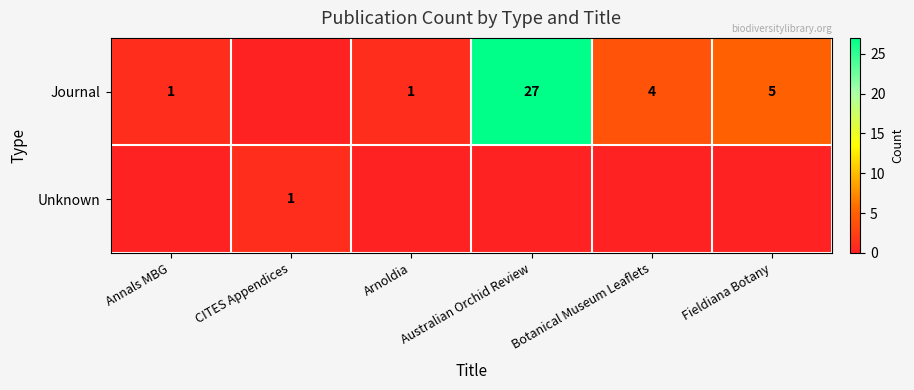

The Journal series shows 1 at Arnoldia. True or false?

True